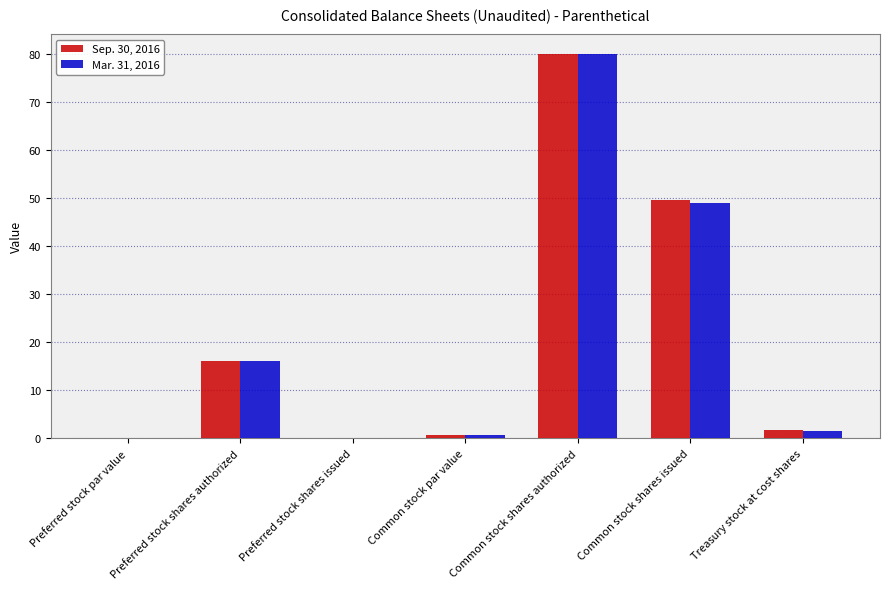

Is the value of Sep. 30, 2016 at Common stock shares issued greater than the value of Mar. 31, 2016 at Common stock shares authorized?

No